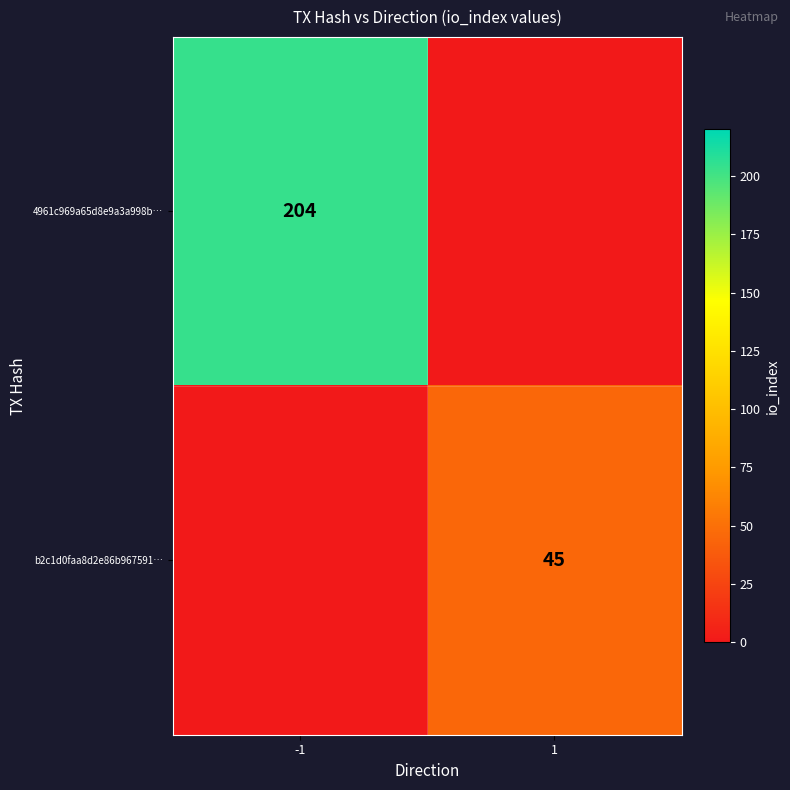

The b2c1d0faa8d2e86b967591… series shows 24 at 1. True or false?

False